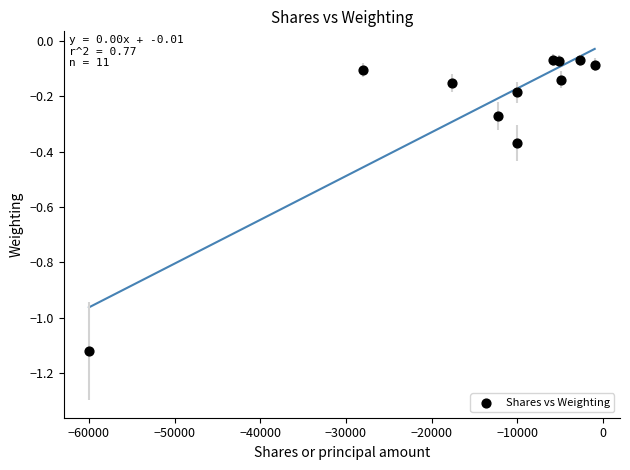

What is the average X value?

-14291.0